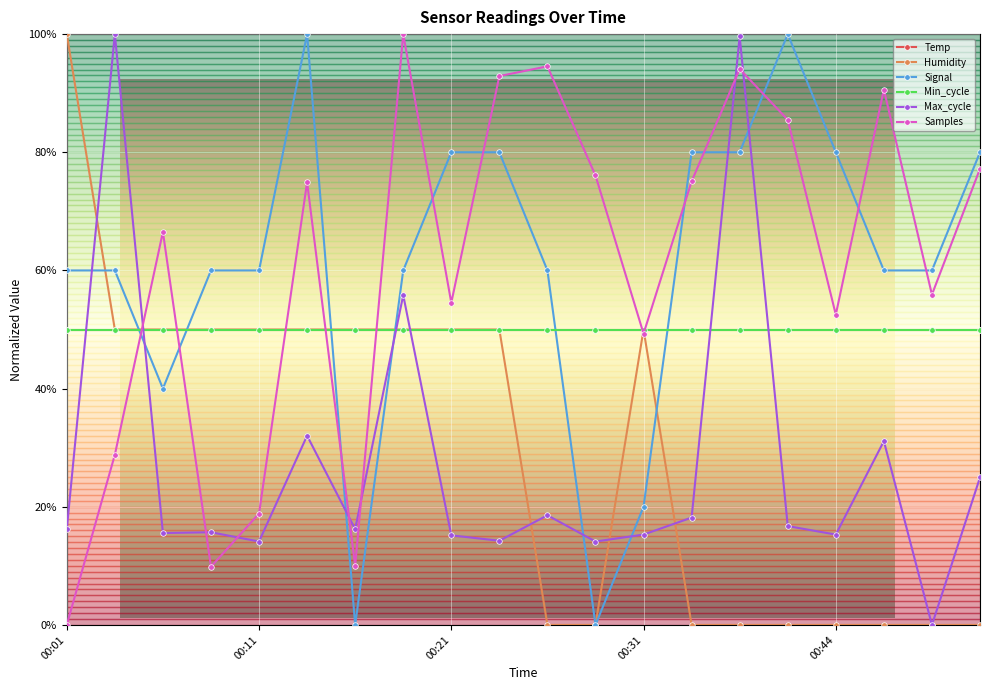

What value does the Samples series have at 00:21?

54.5